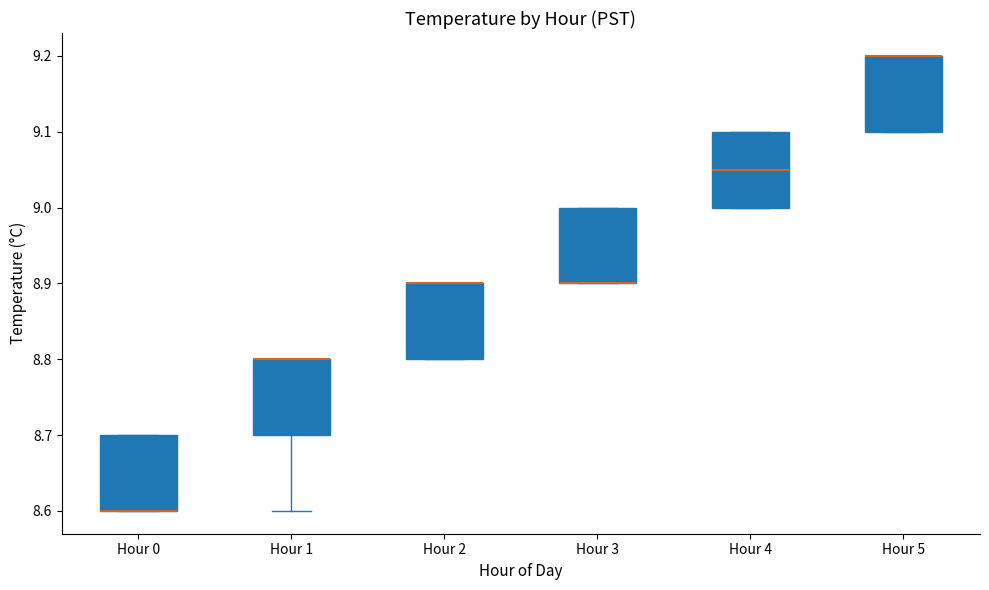

Reading left to right, read every box against the y-axis: the position of its median line, the range the box covers, and the ends of its whiskers. The values are not printed on the chart, so give them approximately, as read against the axis.

Hour 0: median 8.60 (drawn on the box's lower edge), box 8.60 to 8.70, whiskers 8.60 to 8.70
Hour 1: median 8.80 (drawn on the box's upper edge), box 8.70 to 8.80, whiskers 8.60 to 8.80
Hour 2: median 8.90 (drawn on the box's upper edge), box 8.80 to 8.90, whiskers 8.80 to 8.90
Hour 3: median 8.90 (drawn on the box's lower edge), box 8.90 to 9.00, whiskers 8.90 to 9.00
Hour 4: median 9.05, box 9.00 to 9.10, whiskers 9.00 to 9.10
Hour 5: median 9.20 (drawn on the box's upper edge), box 9.10 to 9.20, whiskers 9.10 to 9.20